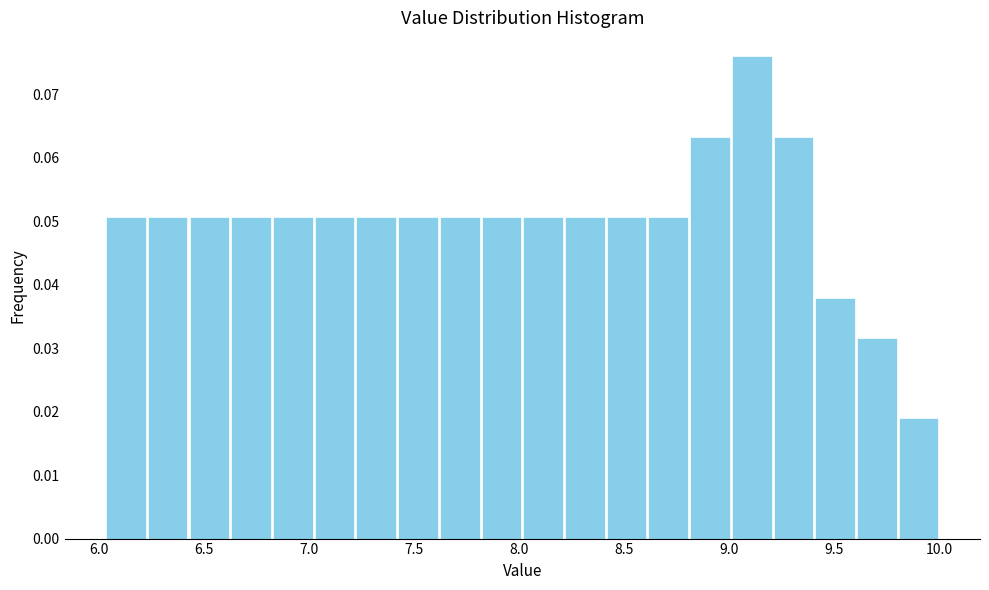

Read against the x-axis, roughly where is the centre of the tallest bar?

9.10